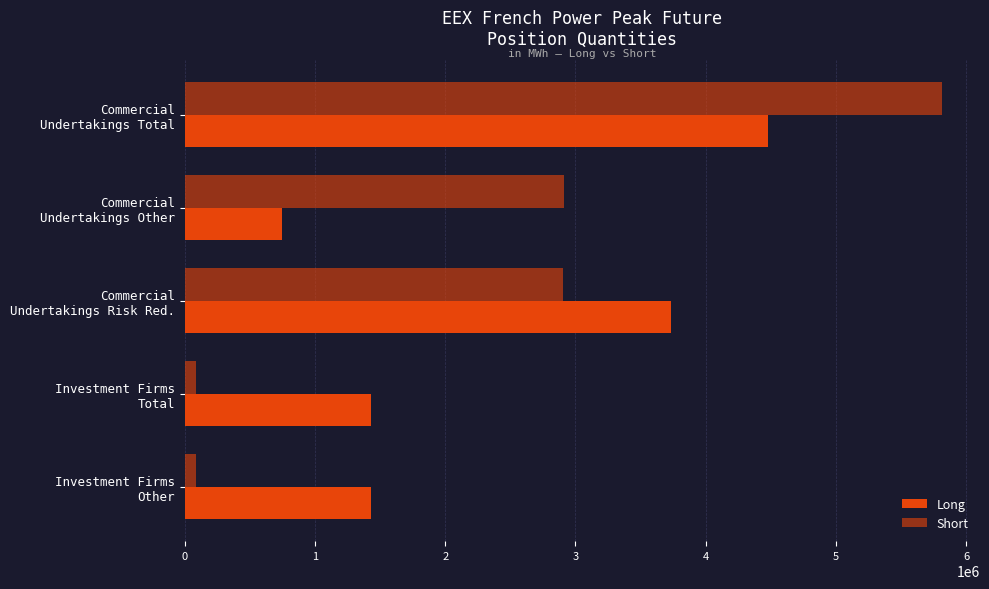

How many values in the Long series are below 1433628?

1